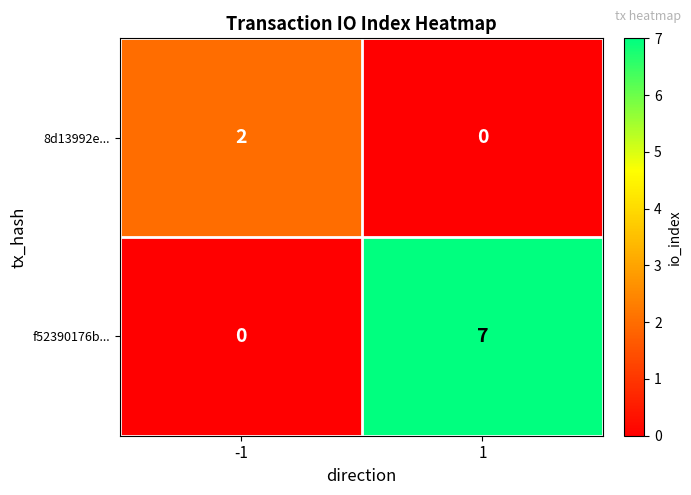

Which series has the largest range (max minus min)?

f52390176b...